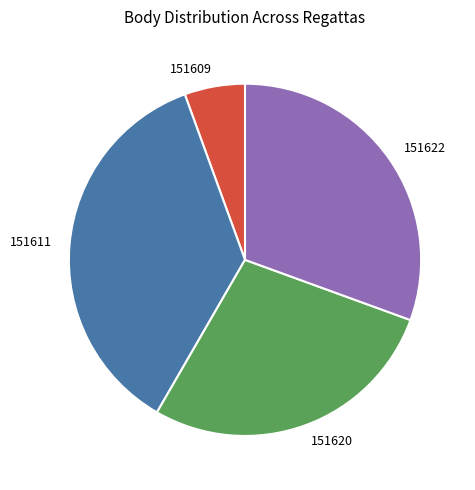

Rank the categories by value from highest to lowest.

151611, 151622, 151620, 151609